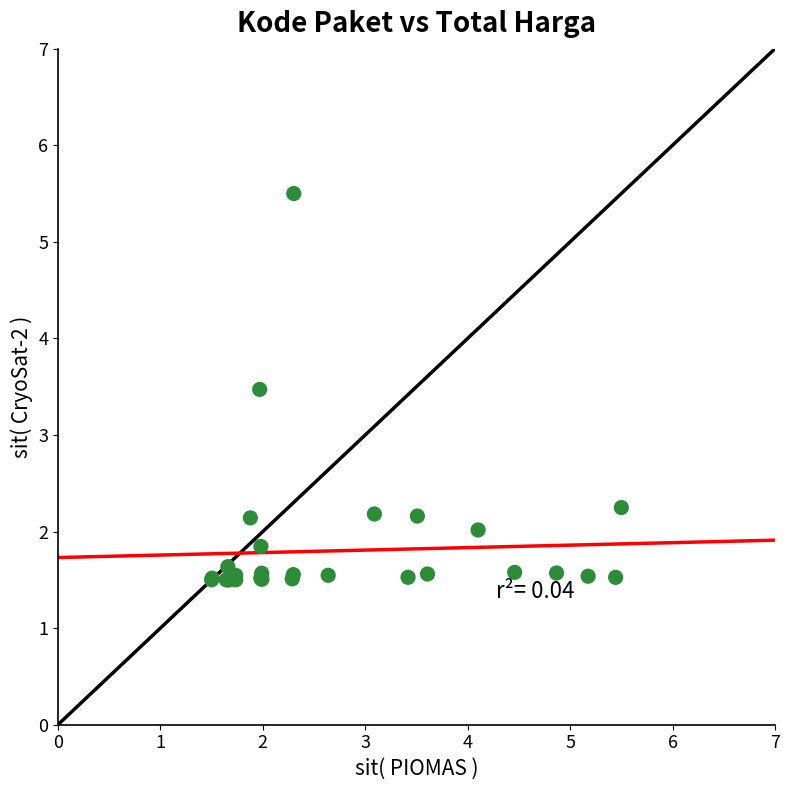

What Y value in the scatter plot is closest to 3?

3.5